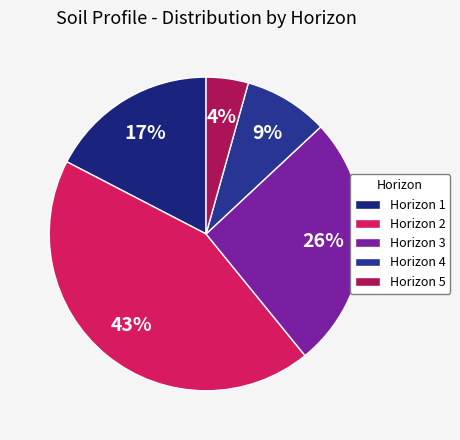

What is the smallest slice in the pie chart?

Horizon 5